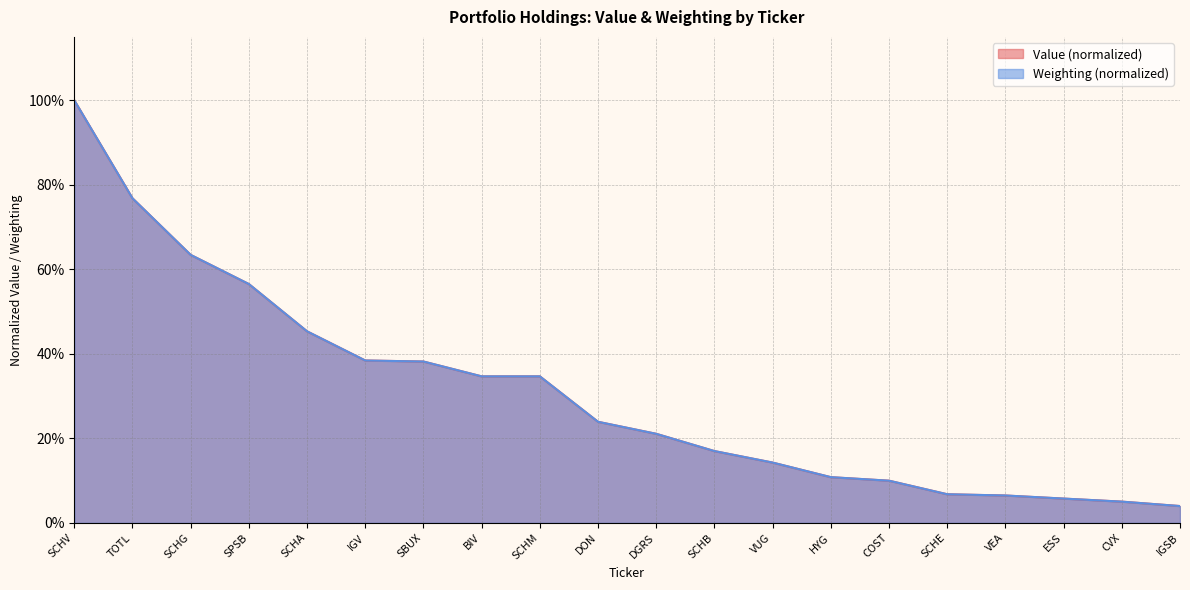

Between SCHA and VEA, which series saw the biggest shift?

Weighting (normalized)